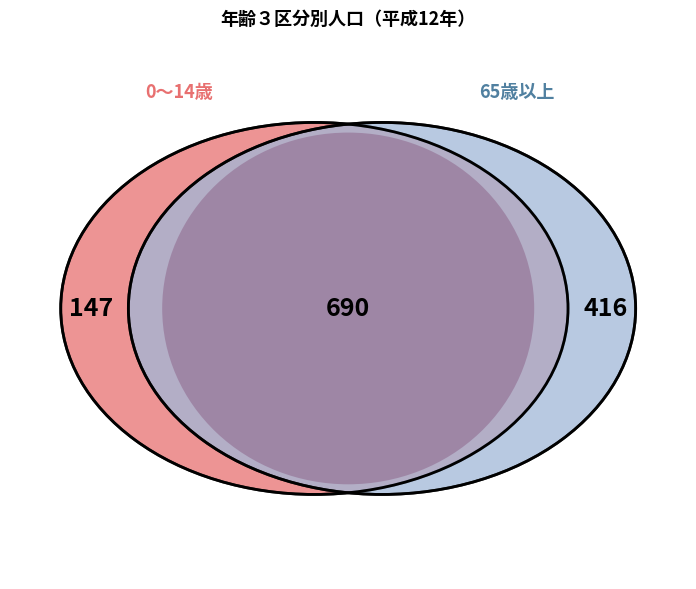

To the nearest percent, what is the difference between the 65歳以上 and 0～14歳 slice percentages?

21%